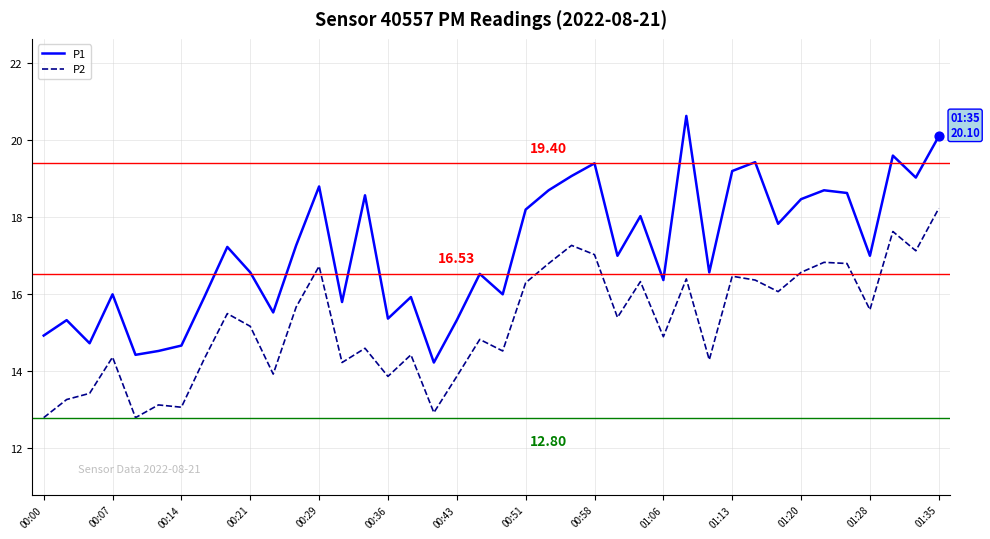

Which series has the largest total across all categories?

P1